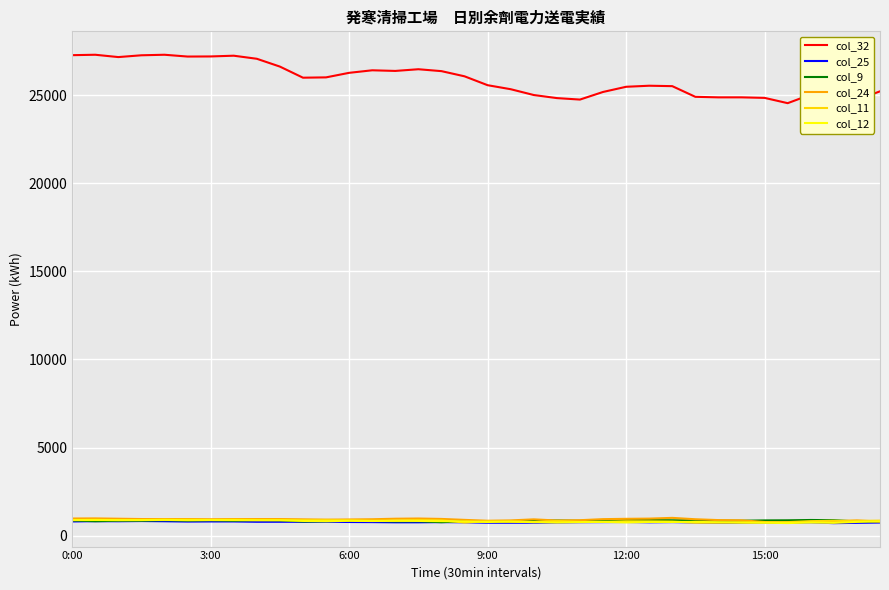

Does the chart display data point markers on the line(s)?

No